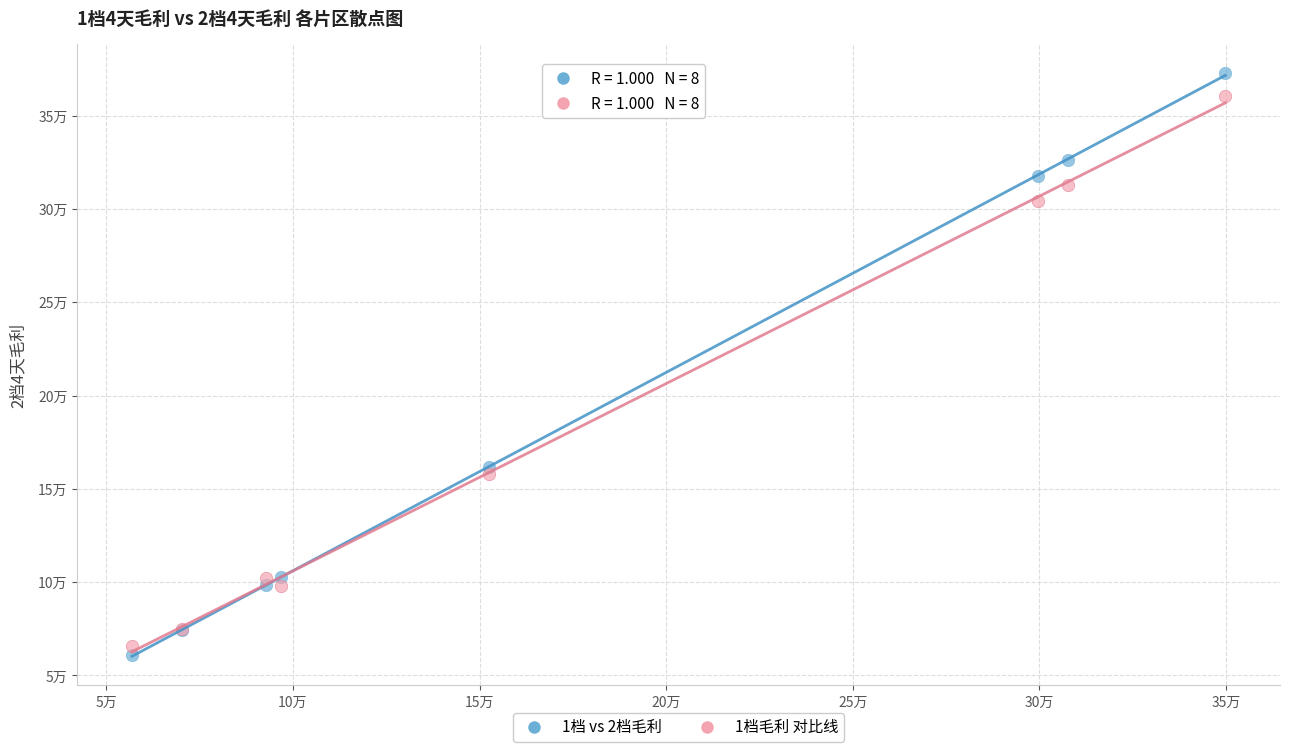

Which series reaches the maximum Y coordinate?

1档 vs 2档毛利